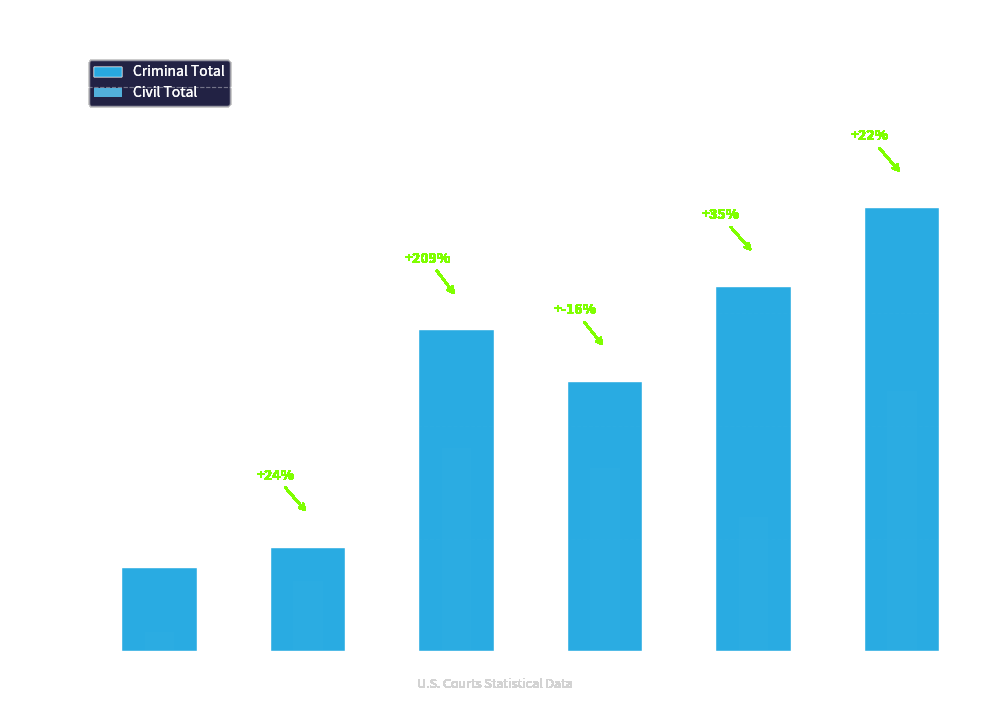

Read the Civil Total value at 4th, to the nearest 5.

240